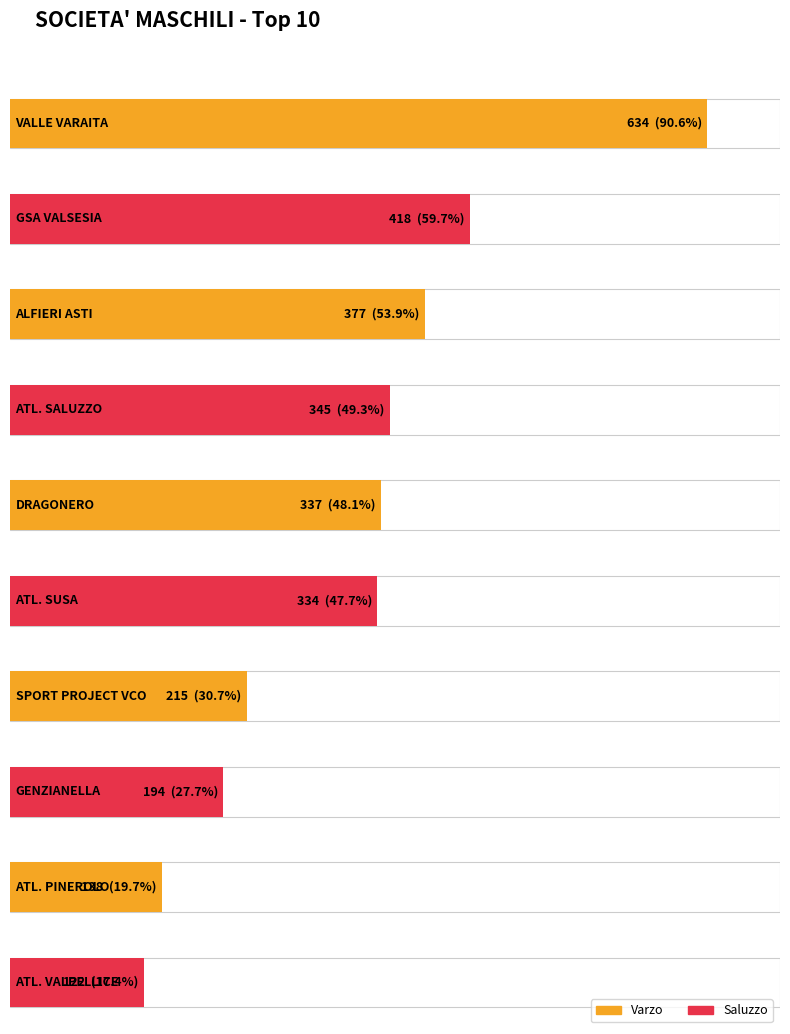

Reading left to right, transcribe all the data shown in this chart.

Varzo: VALLE VARAITA=316	GSA VALSESIA=237	ALFIERI ASTI=186	ATL. SALUZZO=79	DRAGONERO=140	ATL. SUSA=145	SPORT PROJECT VCO=143	GENZIANELLA=118	ATL. PINEROLO=71	ATL. VALPELLICE=25
Saluzzo: VALLE VARAITA=318	GSA VALSESIA=181	ALFIERI ASTI=191	ATL. SALUZZO=266	DRAGONERO=197	ATL. SUSA=189	SPORT PROJECT VCO=72	GENZIANELLA=76	ATL. PINEROLO=67	ATL. VALPELLICE=97